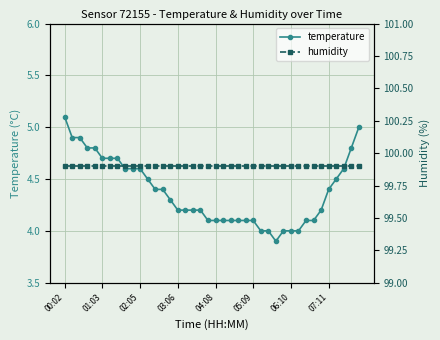

What are all the series names shown in the legend?

temperature, humidity